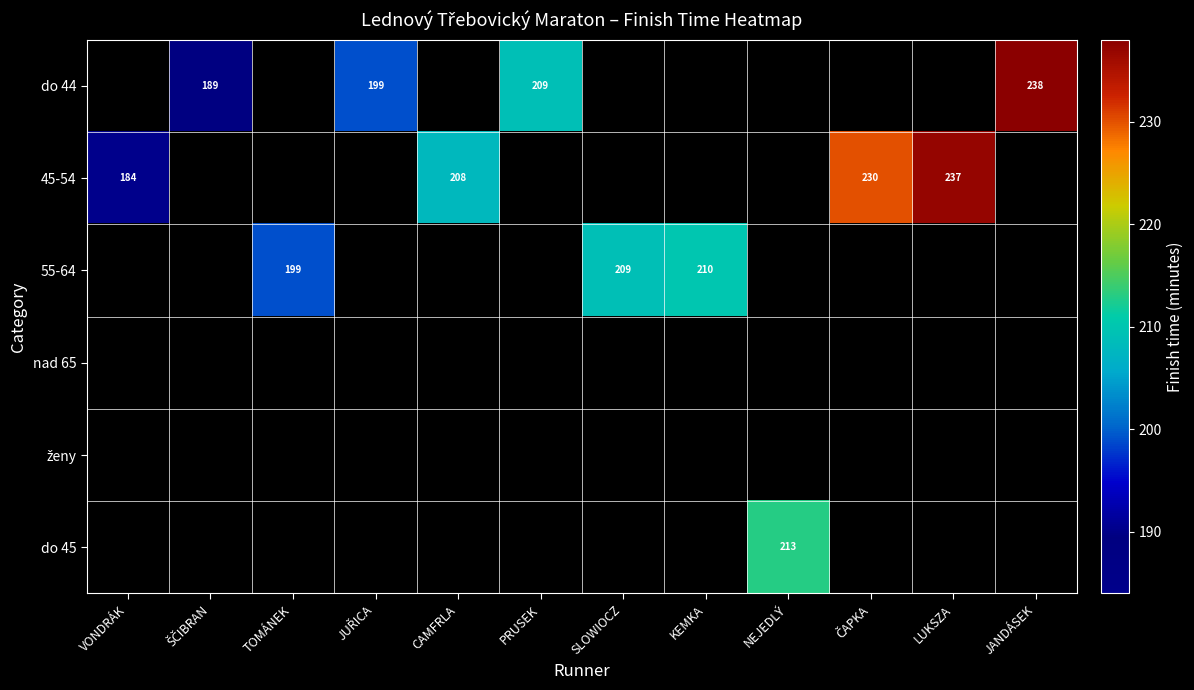

Which series has the widest spread of values?

45-54